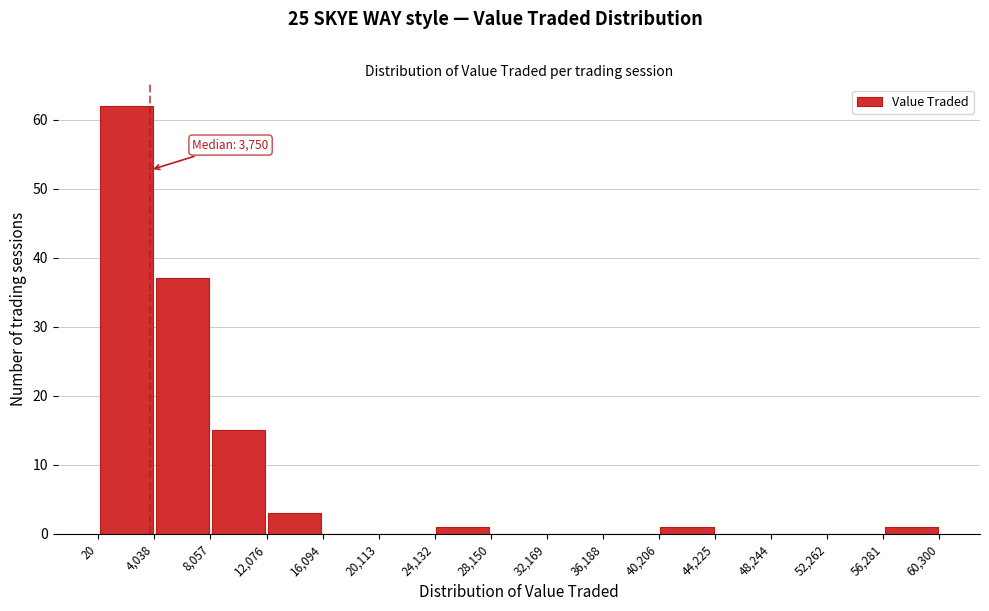

Which range on the x-axis has the tallest bar?

20 to 4,038